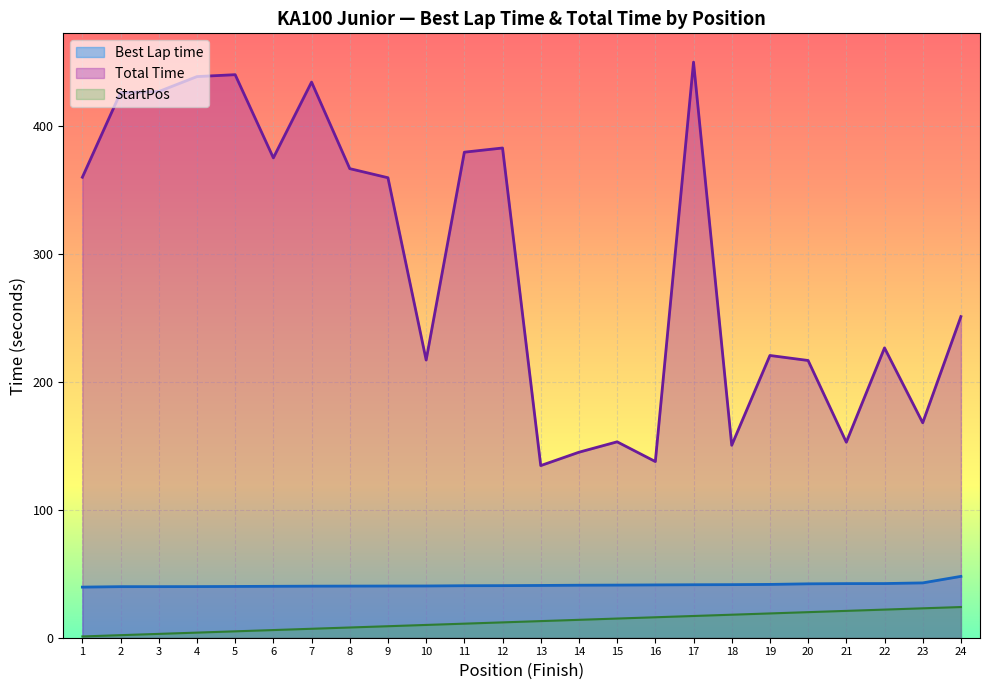

True or false: Total Time and StartPos cross at least once.

False